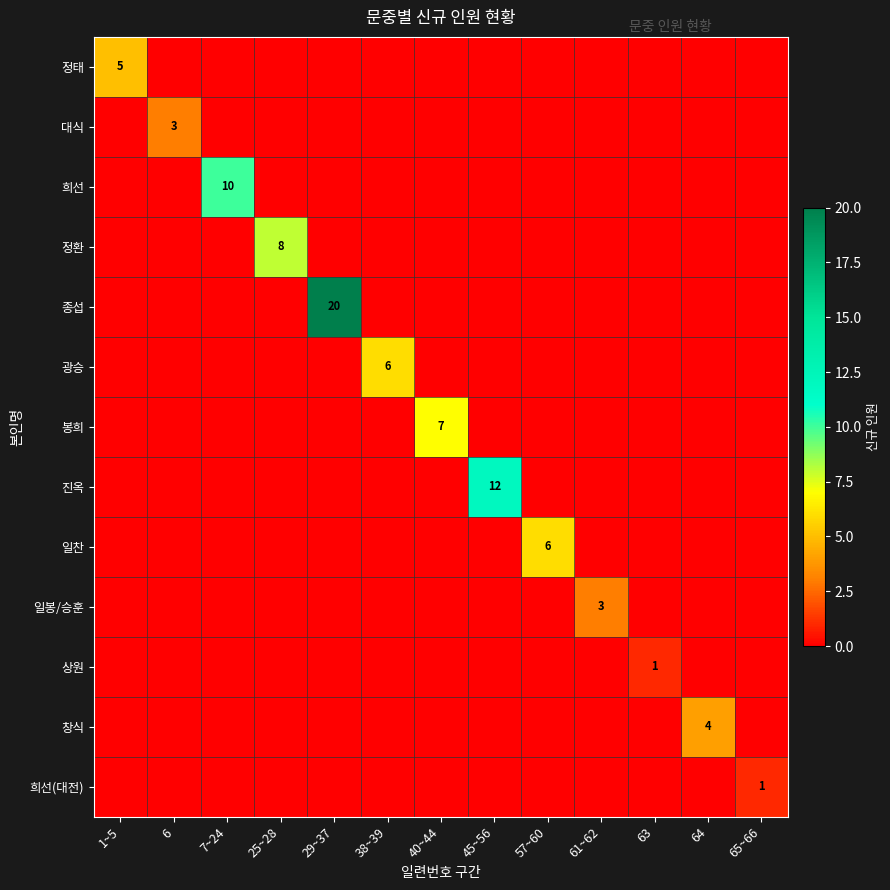

The 대식 series shows 3 at 6. True or false?

True